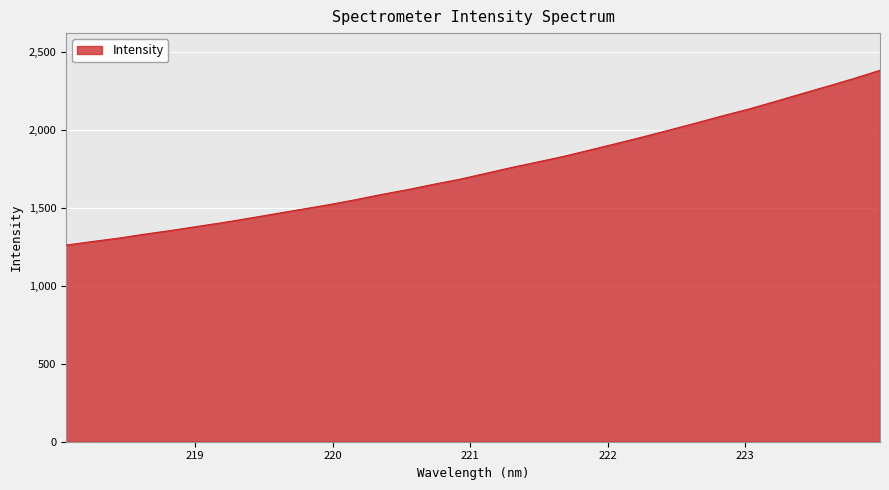

What is the difference between the maximum and minimum values?

1121.9